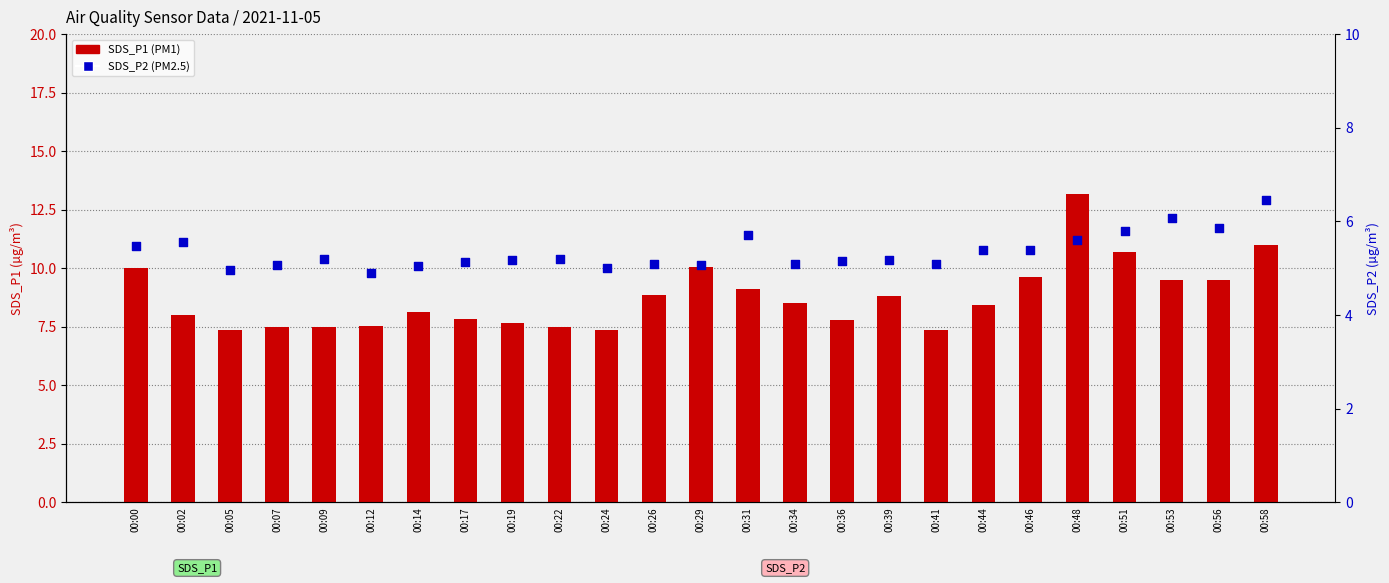

At how many categories does at least one series exceed 6?

25